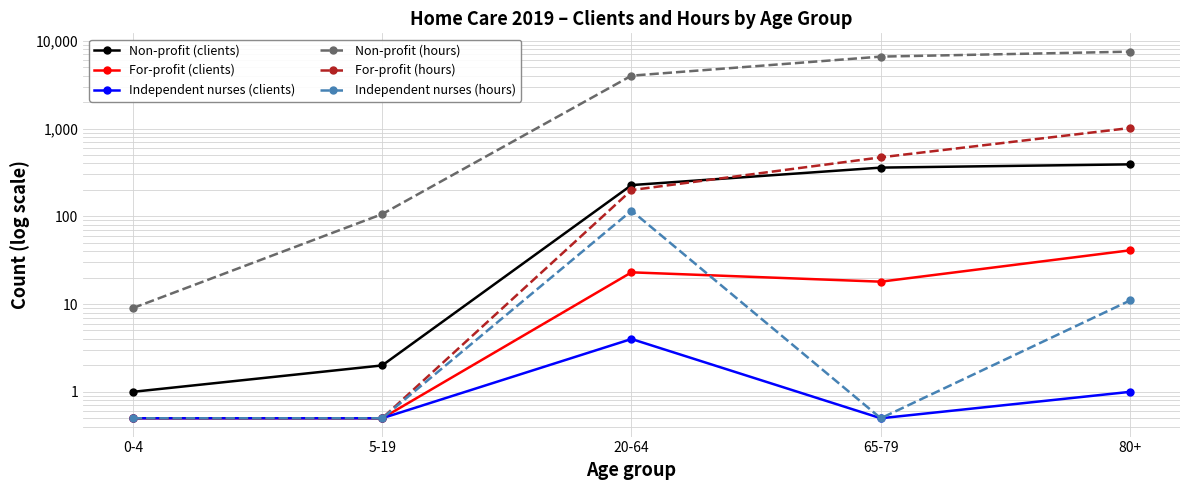

What are all the series names shown in the legend?

Non-profit (clients), For-profit (clients), Independent nurses (clients), Non-profit (hours), For-profit (hours), Independent nurses (hours)